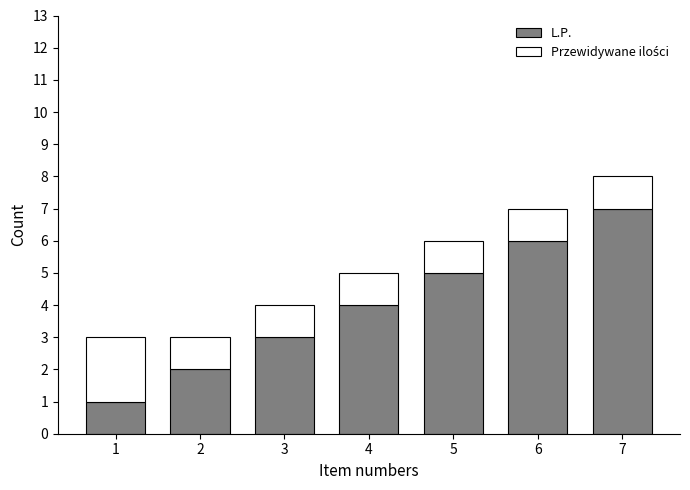

Count the number of categories in the chart.

7